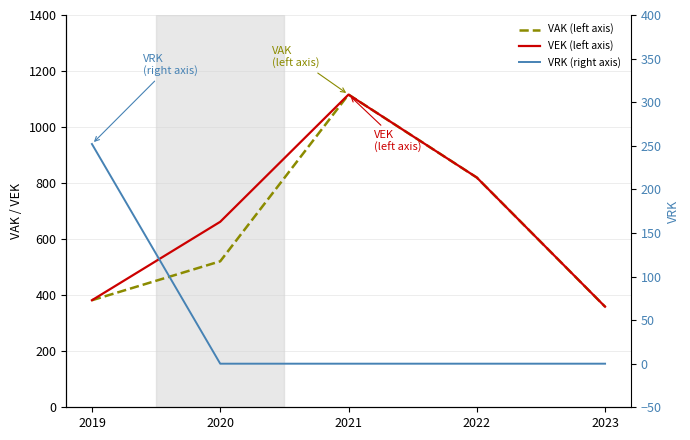

What are all the series names shown in the legend?

VAK (left axis), VEK (left axis), VRK (right axis)